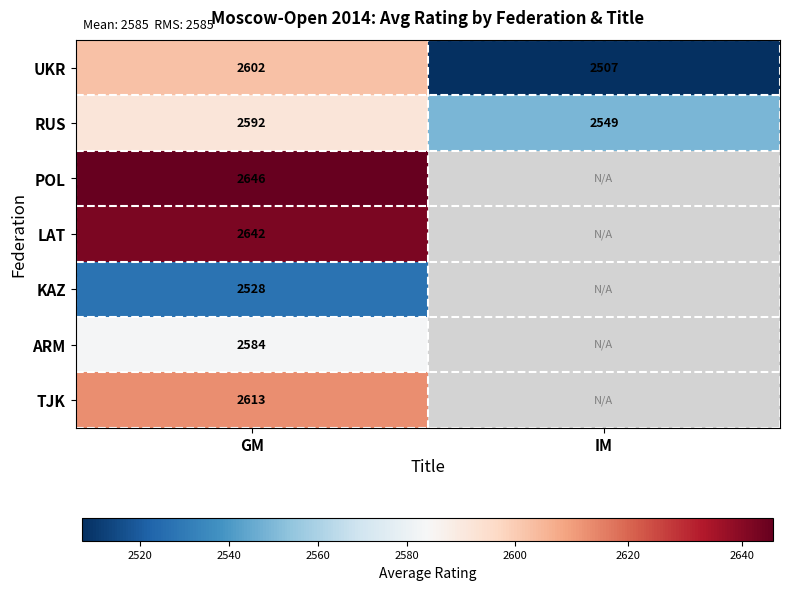

The value of RUS at IM is 2549.0. True or false?

True